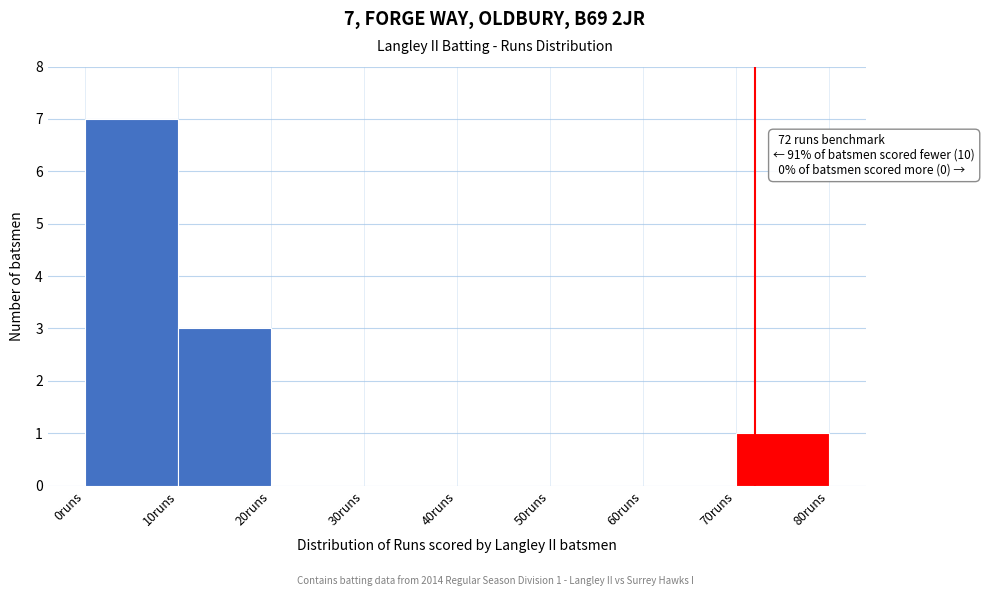

Over which range of the x-axis is the bar tallest?

0 to 10